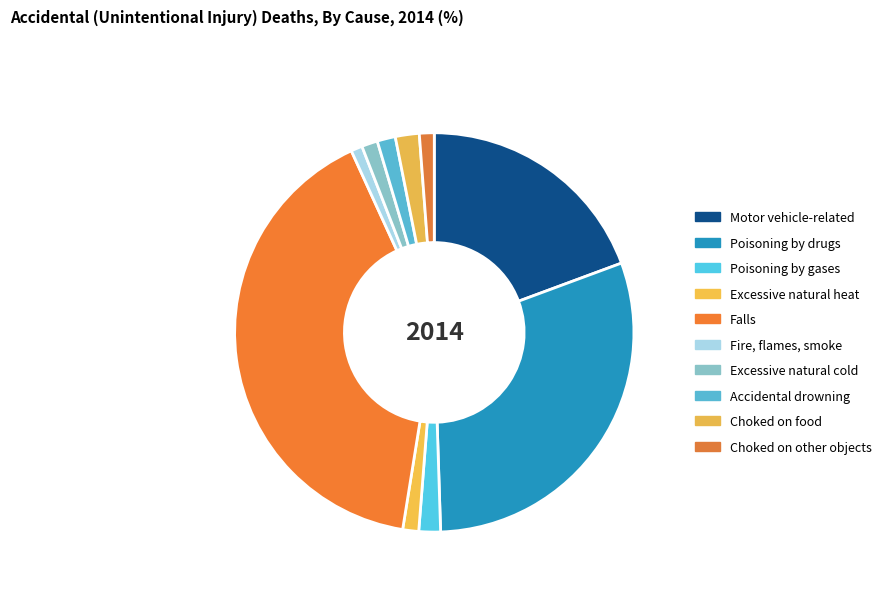

Is there any slice that represents more than half of the pie?

No